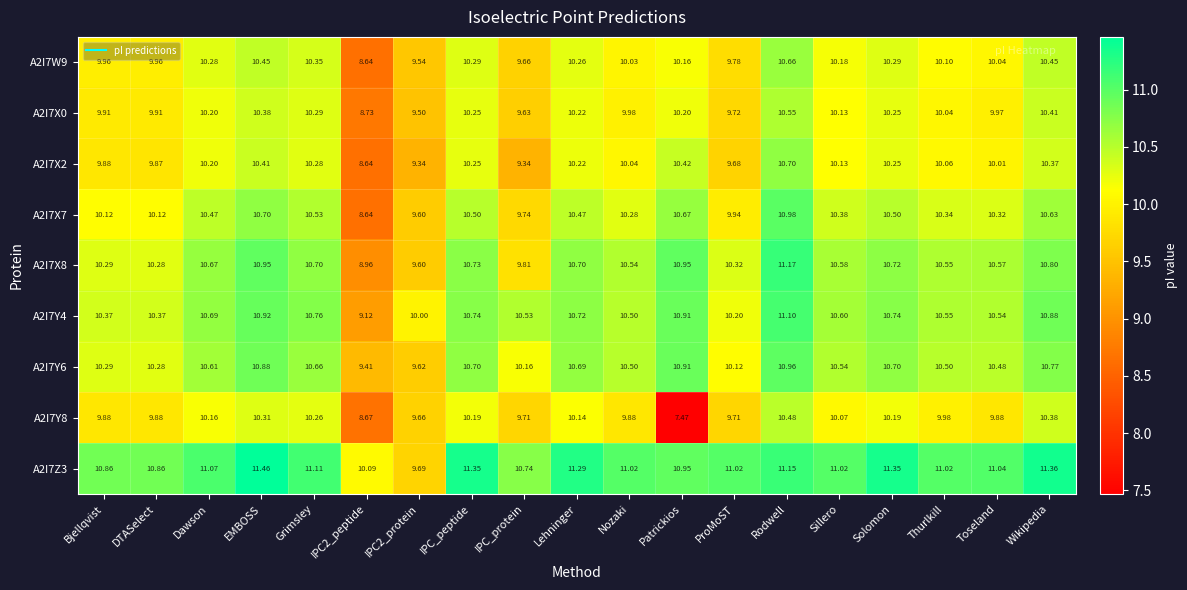

Where does the A2I7Y4 series first go above 10?

Bjellqvist